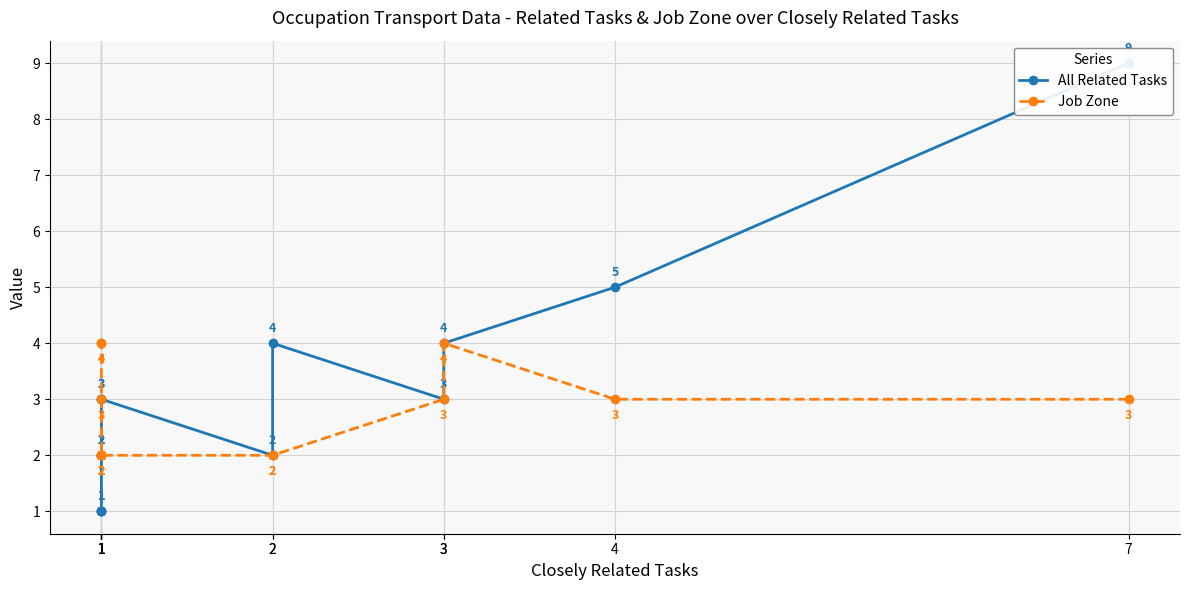

What is the total value across all series at 3?

8